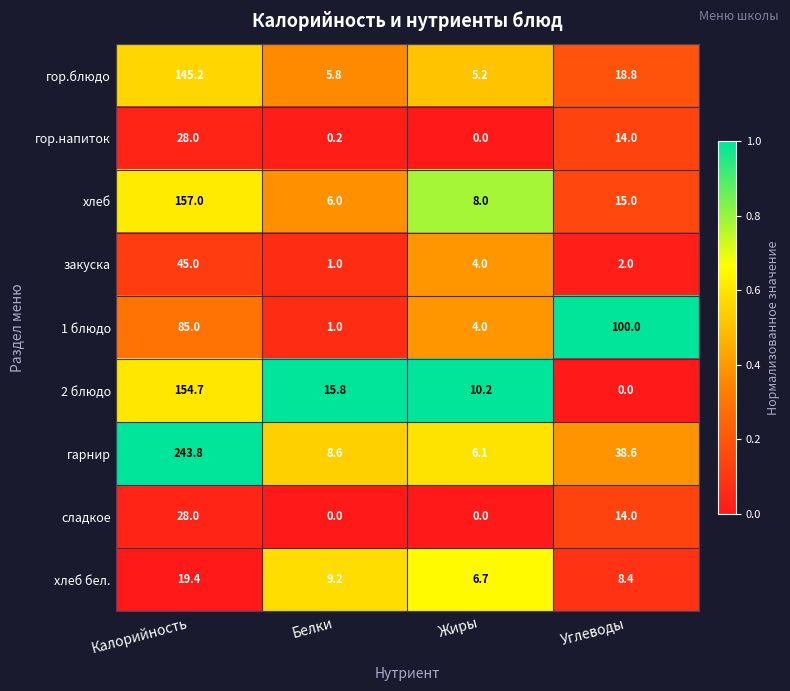

At which category is the sum across all series the highest?

Калорийность